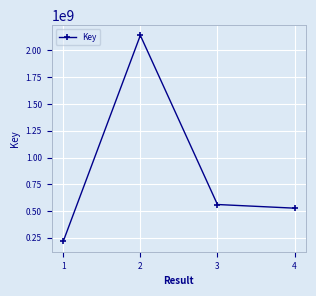

True or false: the data has more than 1 interior local peaks.

False